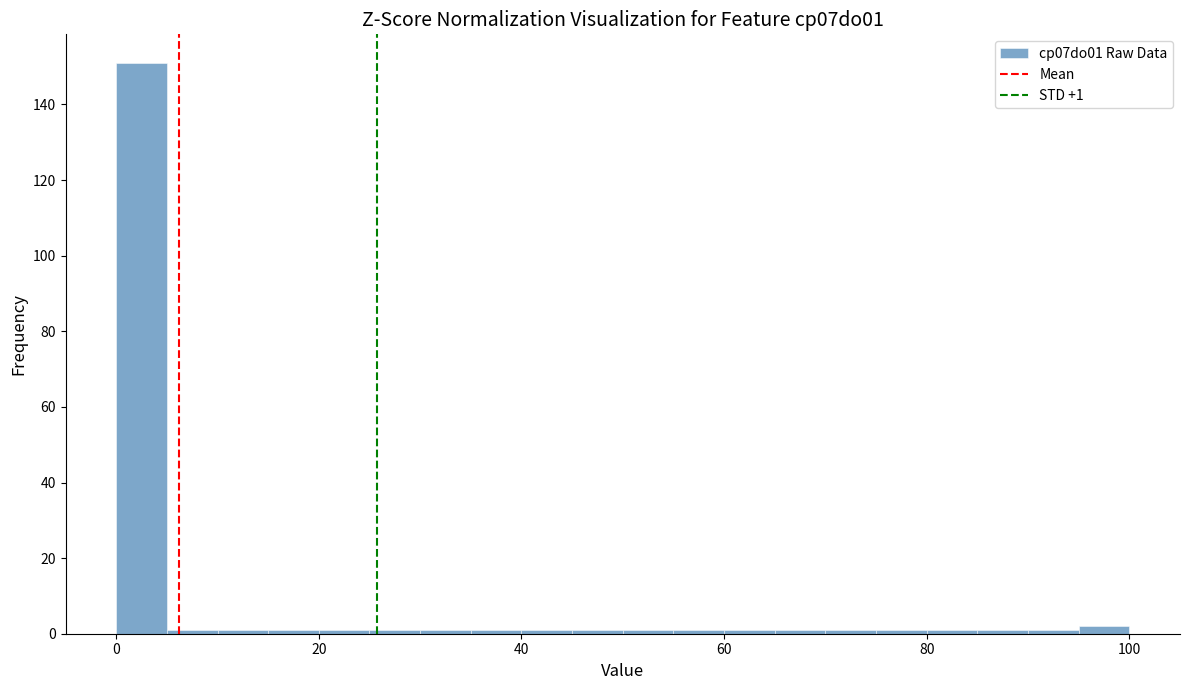

Around what value on the x-axis is the tallest bar? Give the approximate position of its centre, as read against the axis.

2